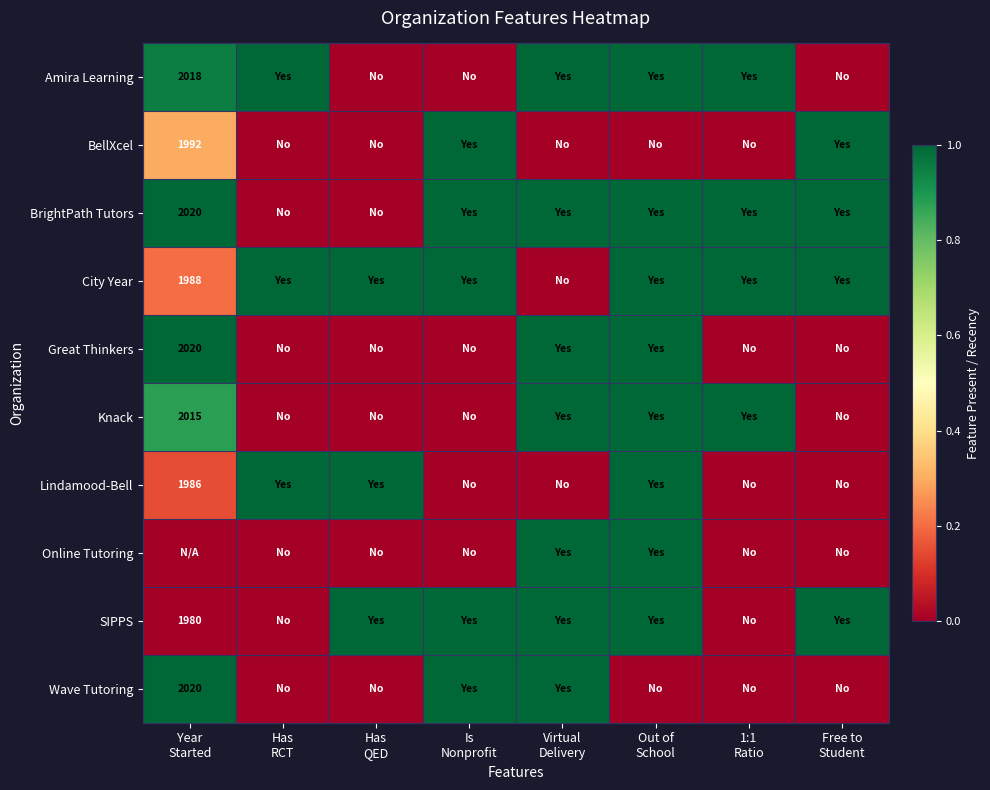

Is it true that City Year equals 0.4 at 1:1 Ratio?

False